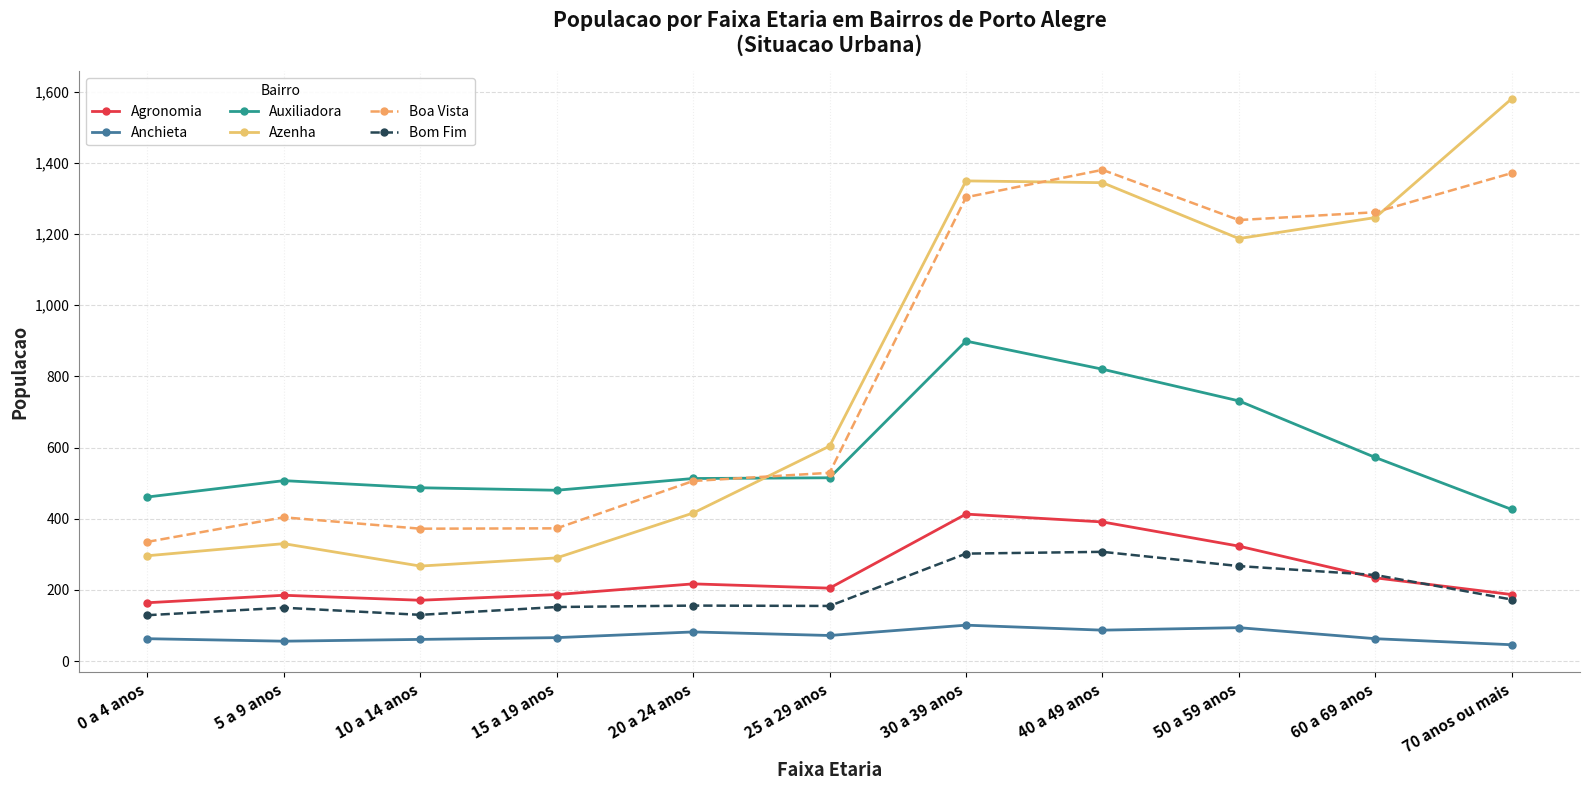

How many interior local peaks does the Boa Vista series have?

2